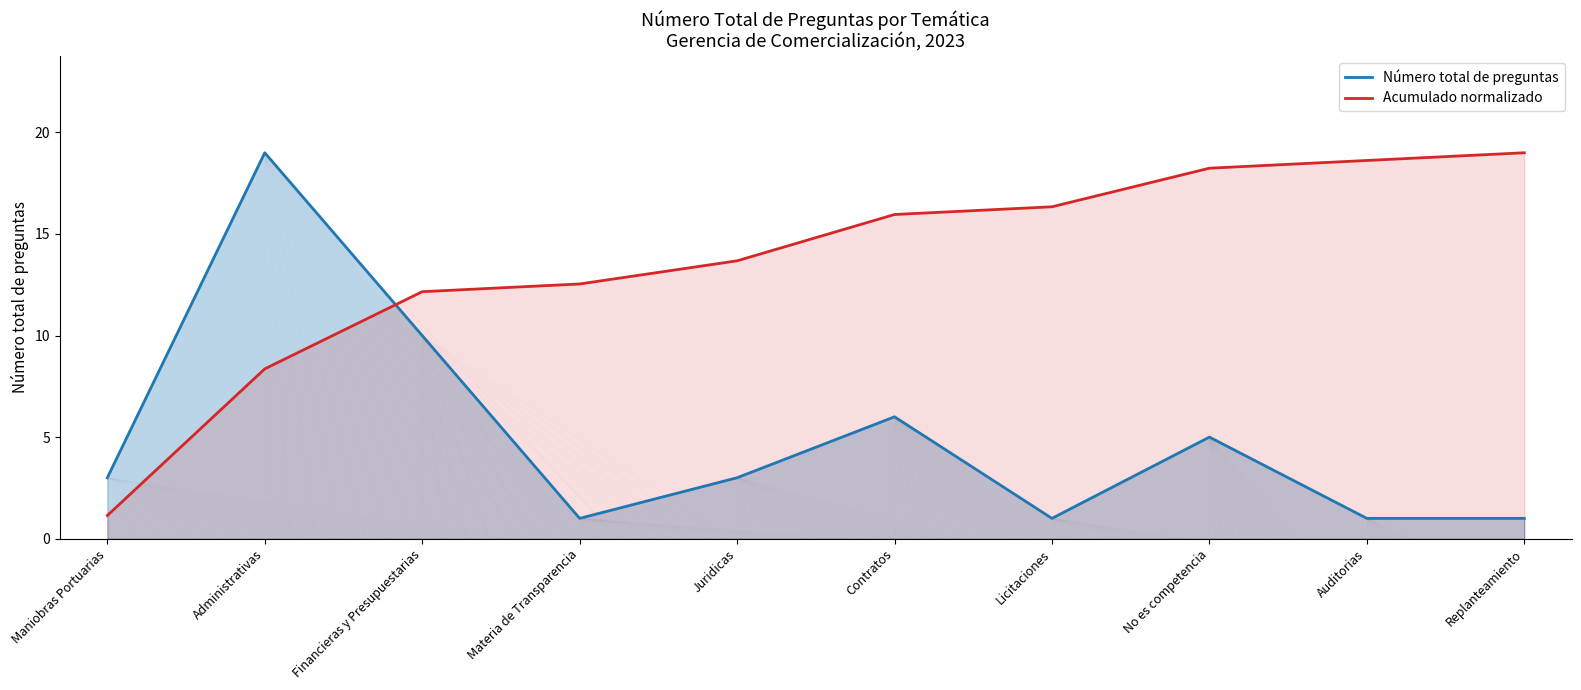

What is the difference between the Número total de preguntas values at Licitaciones and Contratos?

5.0